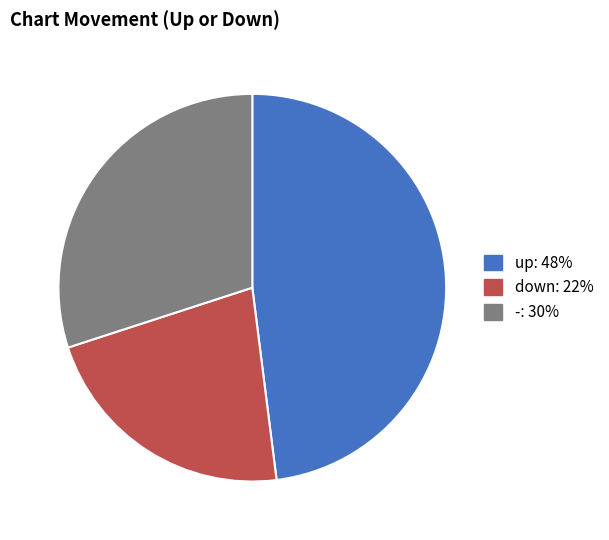

Is the sum of down and up greater than half?

Yes